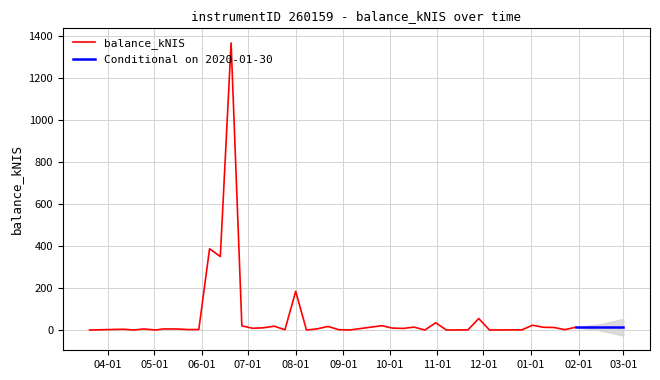

What is the value of the 27th point from the left?

13.8